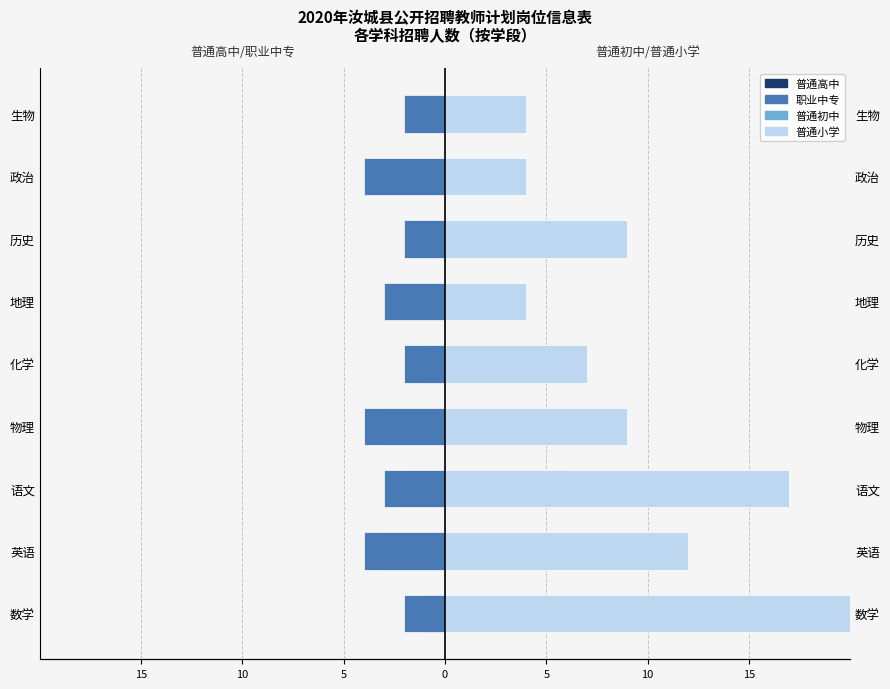

How many 普通初中 values are between 4 and 7?

7